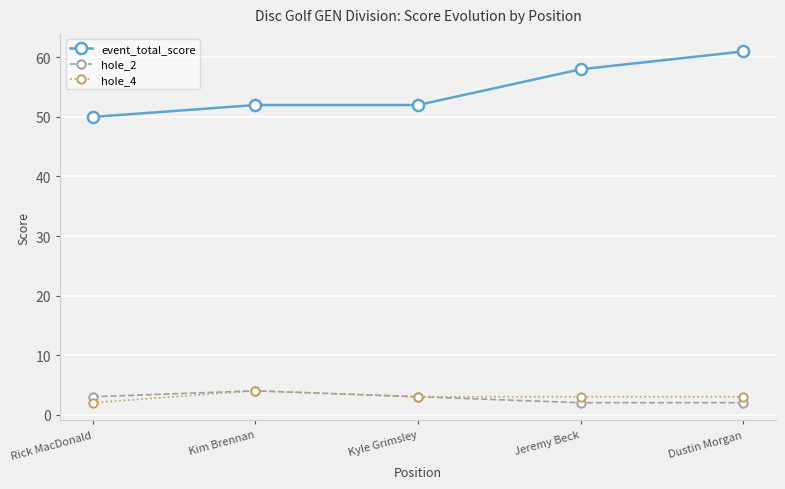

What is the difference between the second highest and minimum values in the hole_2 series?

1